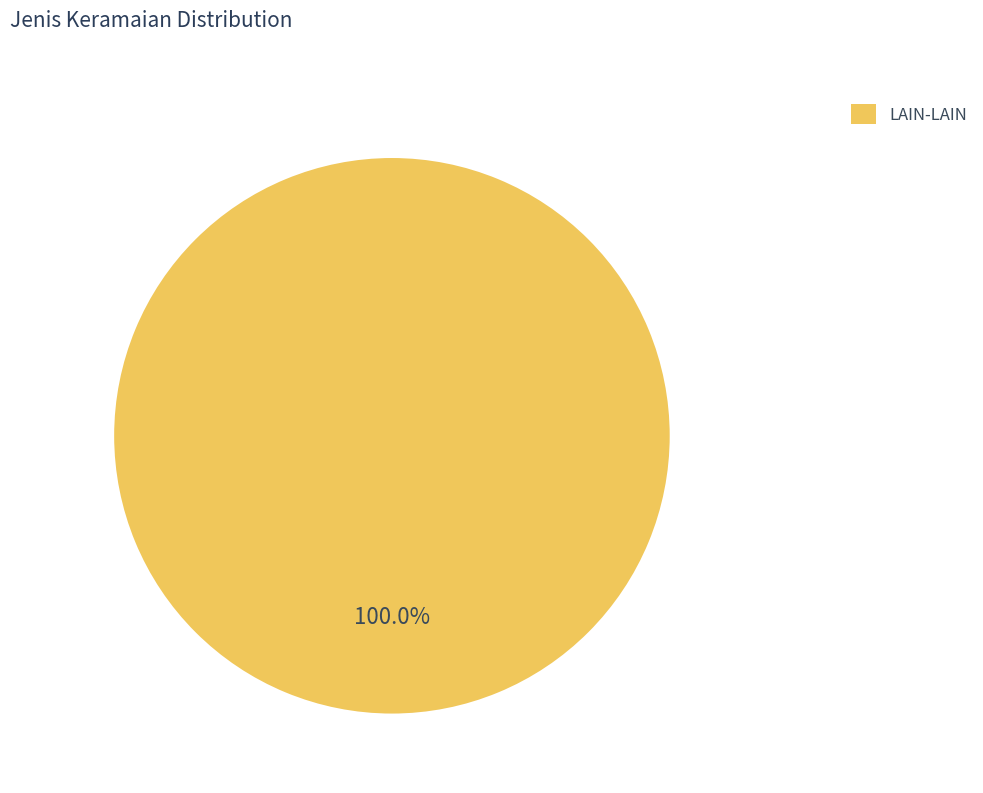

Is LAIN-LAIN the majority of the pie?

Yes